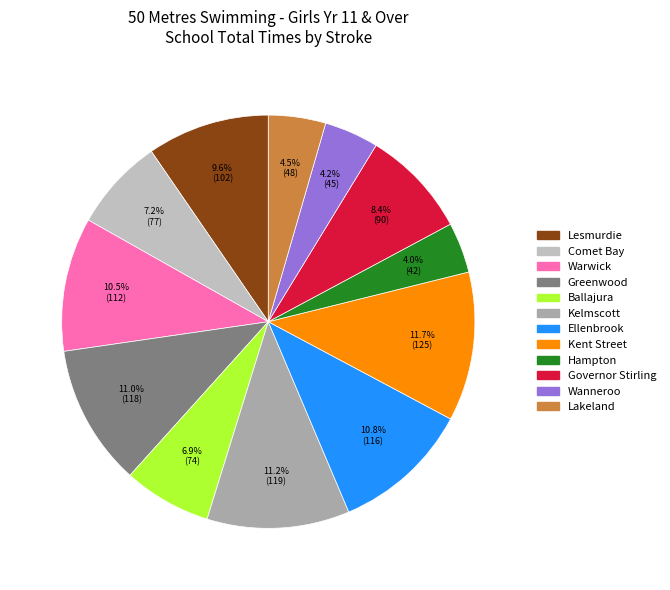

Is there a majority slice in this chart?

No